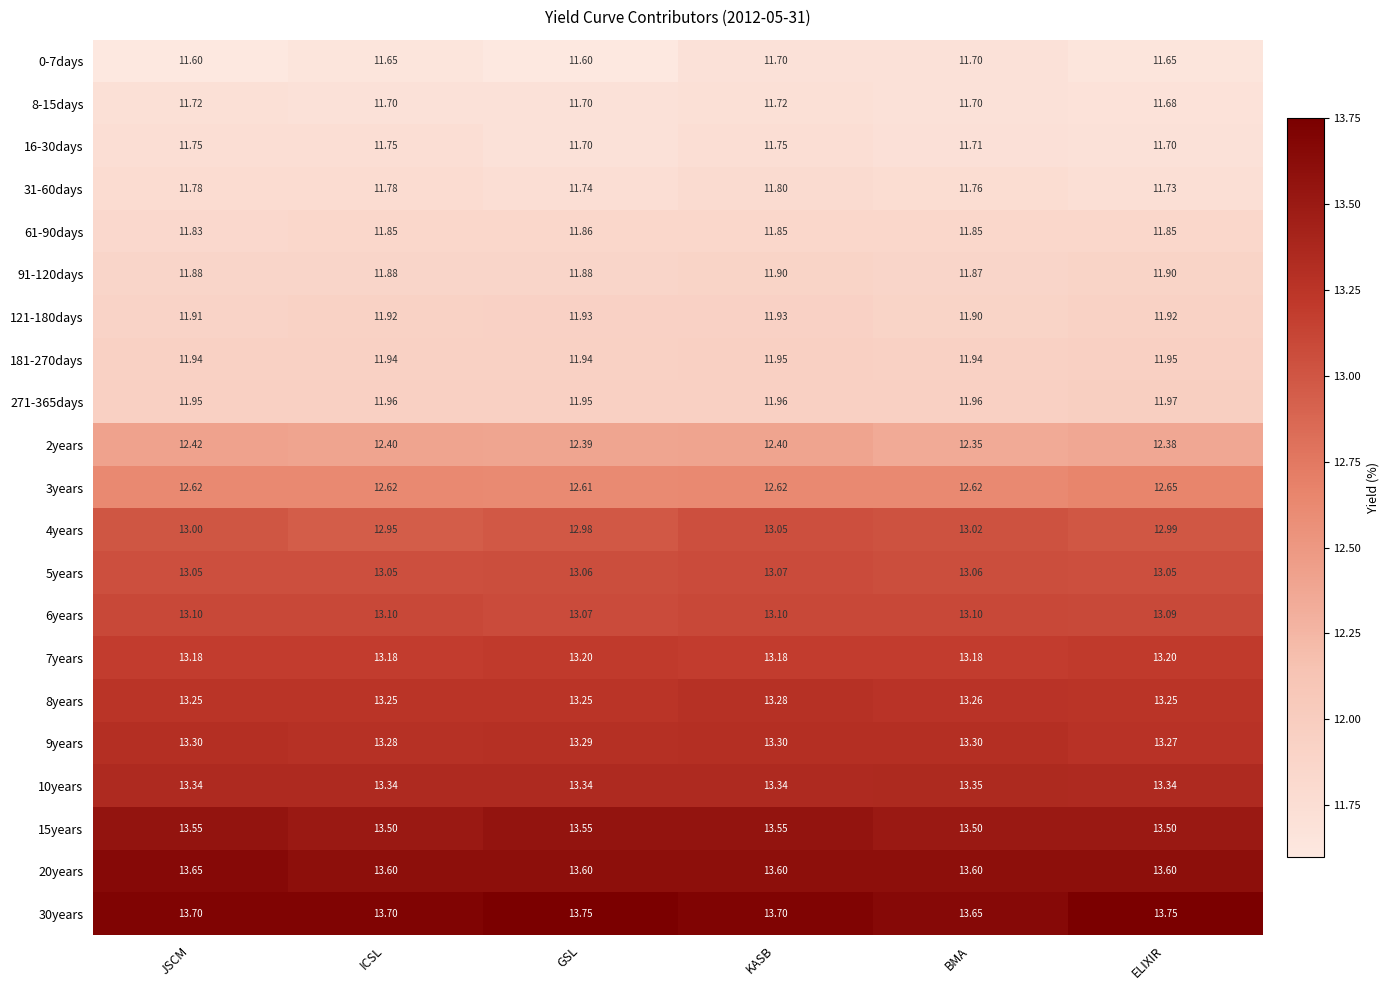

What is the spread (max minus min) of values at ELIXIR?

2.1